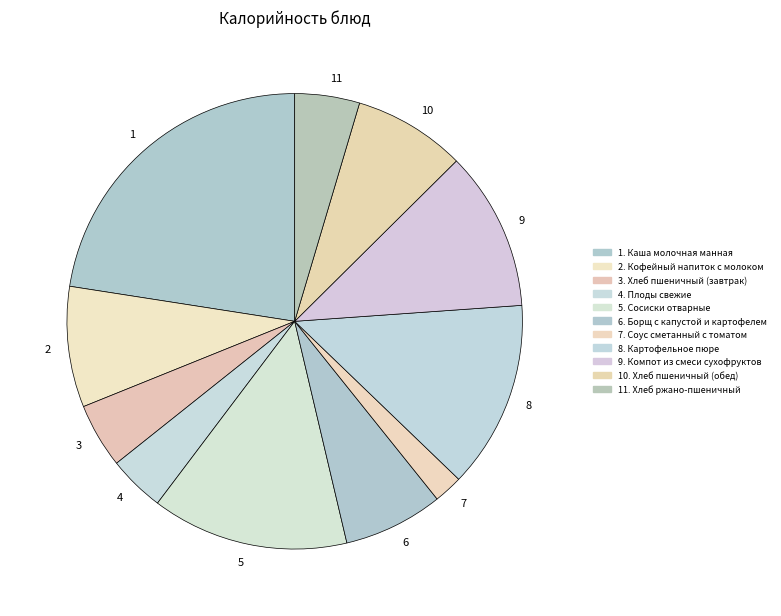

Does any single category account for the majority?

No